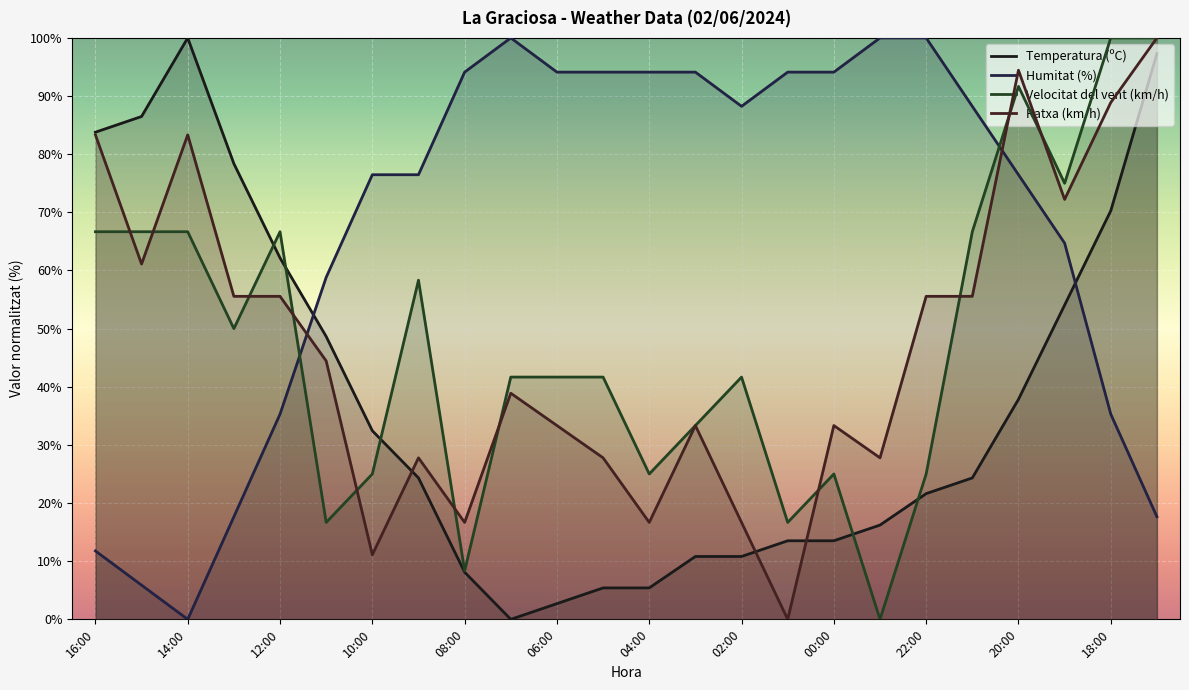

The Velocitat del vent (km/h) series shows 41.7 at 02:00. True or false?

True